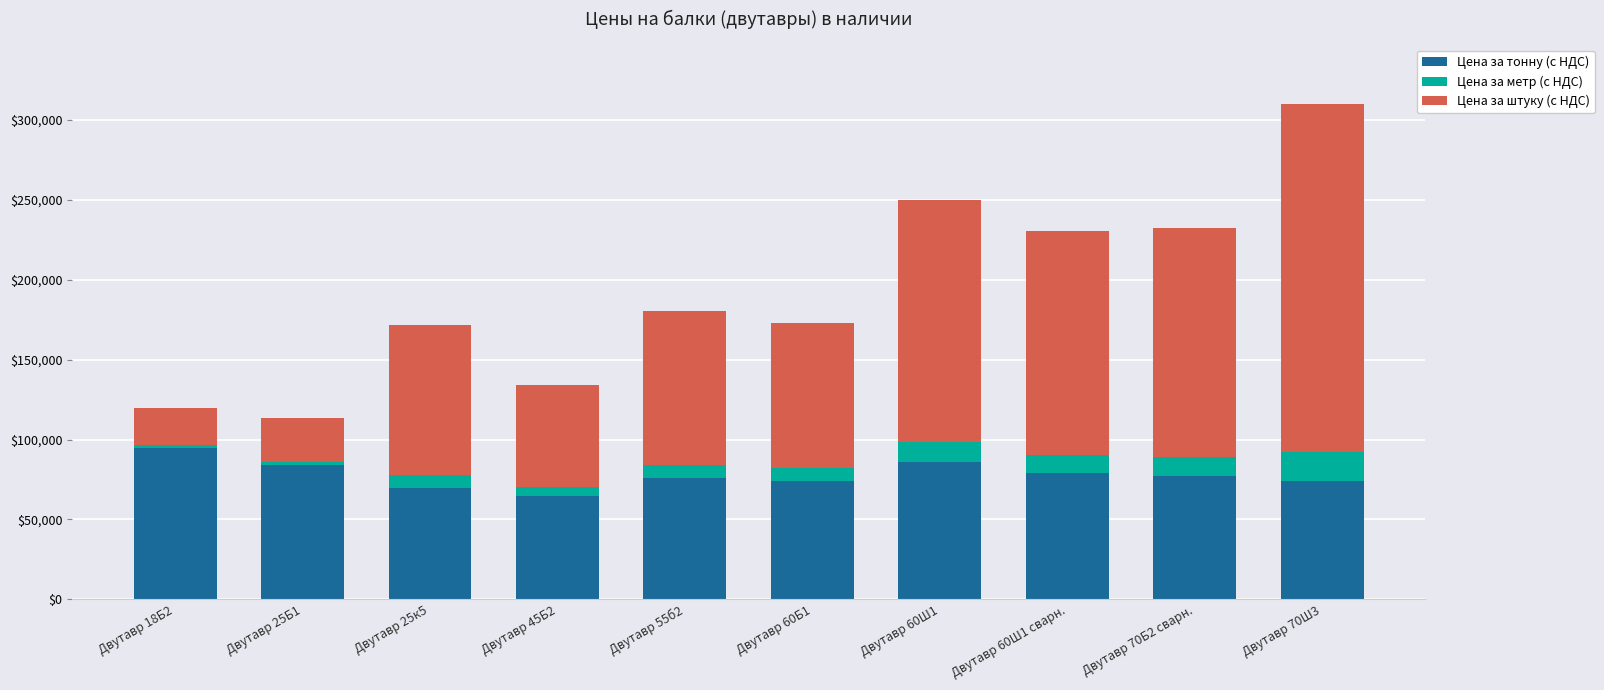

At which category is the sum across all series the highest?

Двутавр 70Ш3